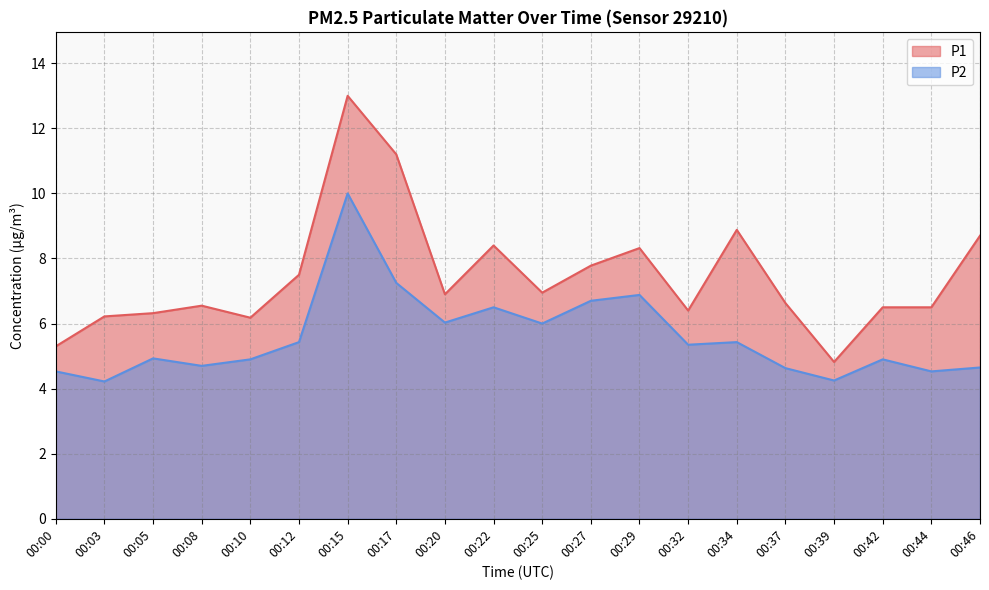

How many lines are shown in the chart?

2